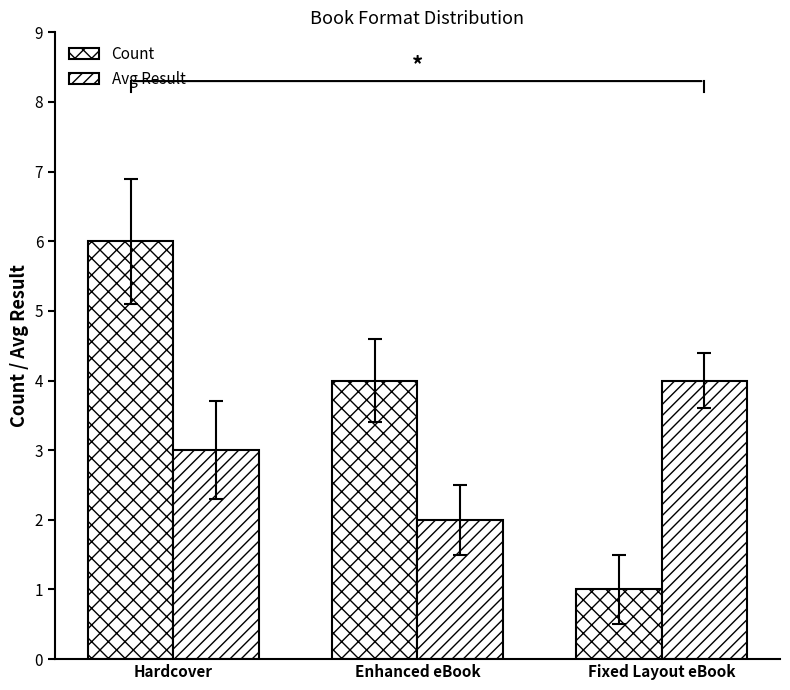

List the series in order of their peak value, lowest first.

Avg Result, Count